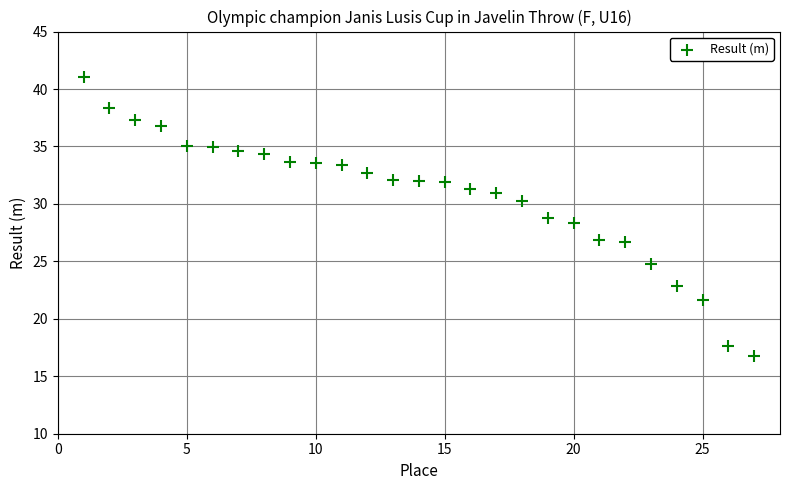

What is the range of X values (max minus min)?

26.0